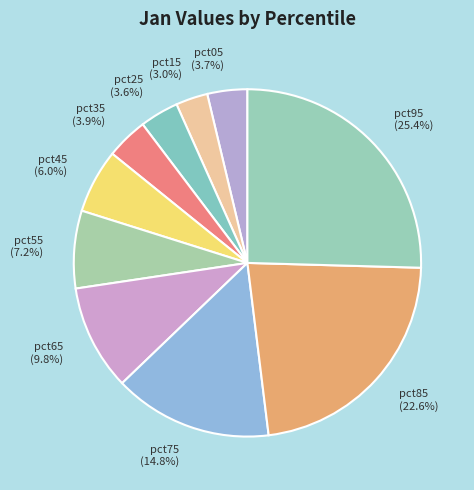

True or false: pct55 accounts for 1% of the total.

False